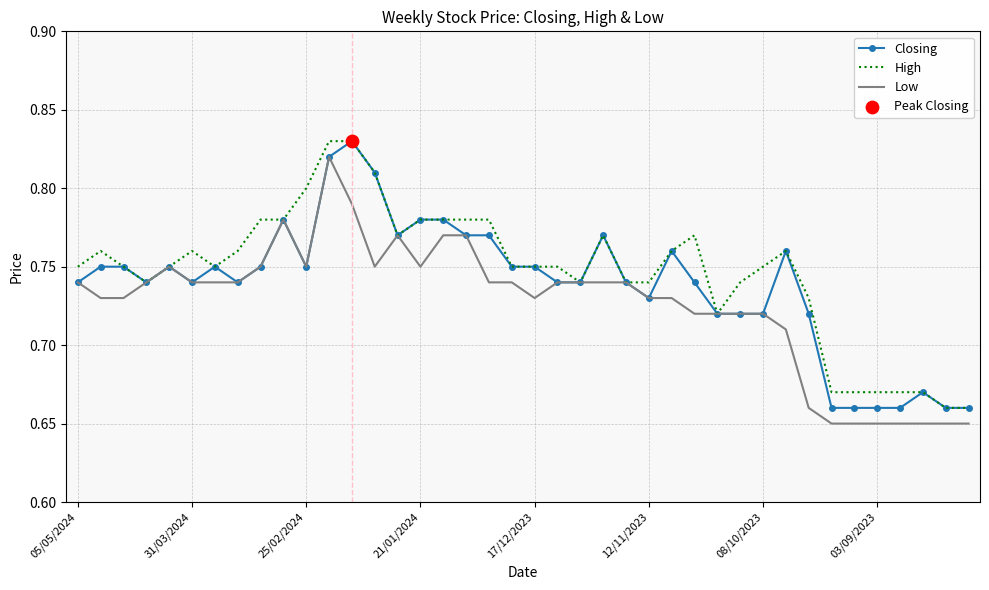

At which category is the sum across all series the highest?

11